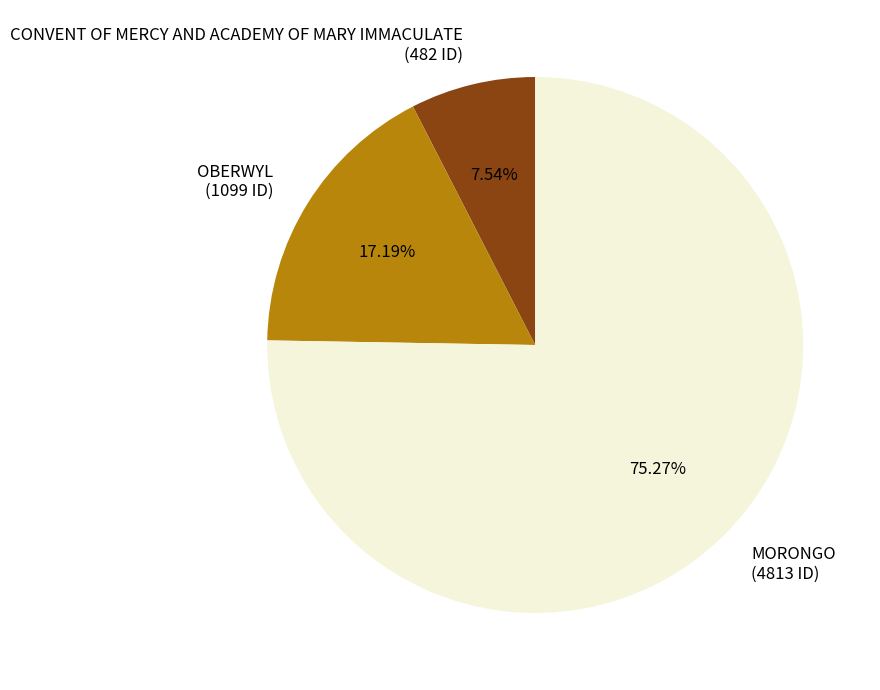

How many slices are in this pie chart?

3